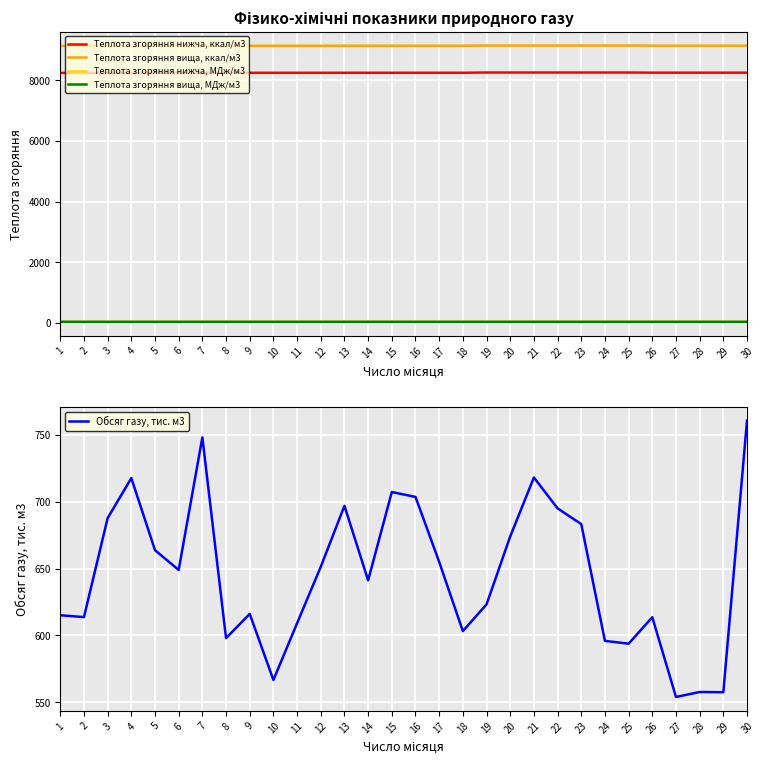

Reading left to right, list all the values displayed in this chart.

Теплота згоряння нижча, ккал/м3: 8242.0	8242.0	8242.0	8242.0	8246.0	8246.0	8246.0	8246.0	8246.0	8246.0	8246.0	8246.0	8247.0	8247.0	8247.0	8247.0	8247.0	8247.0	8255.0	8255.0	8255.0	8255.0	8255.0	8255.0	8255.0	8250.0	8250.0	8250.0	8250.0	8250.0
Теплота згоряння вища, ккал/м3: 9131.0	9131.0	9131.0	9131.0	9136.0	9136.0	9136.0	9136.0	9136.0	9136.0	9136.0	9136.0	9137.0	9137.0	9137.0	9137.0	9137.0	9137.0	9145.0	9145.0	9145.0	9145.0	9145.0	9145.0	9145.0	9140.0	9140.0	9140.0	9140.0	9140.0
Теплота згоряння нижча, МДж/м3: 34.5	34.5	34.5	34.5	34.5	34.5	34.5	34.5	34.5	34.5	34.5	34.5	34.5	34.5	34.5	34.5	34.5	34.5	34.6	34.6	34.6	34.6	34.6	34.6	34.6	34.5	34.5	34.5	34.5	34.5
Теплота згоряння вища, МДж/м3: 38.2	38.2	38.2	38.2	38.2	38.2	38.2	38.2	38.2	38.2	38.2	38.2	38.2	38.2	38.2	38.2	38.2	38.2	38.3	38.3	38.3	38.3	38.3	38.3	38.3	38.3	38.3	38.3	38.3	38.3
Обсяг газу, тис. м3: 615.1	613.8	687.8	717.7	663.8	649.0	748.2	598.0	616.2	566.7	609.2	651.4	697.0	641.3	707.3	703.7	655.1	603.3	623.2	674.1	718.2	695.1	683.3	596.0	593.9	613.7	554.0	557.7	557.6	760.8